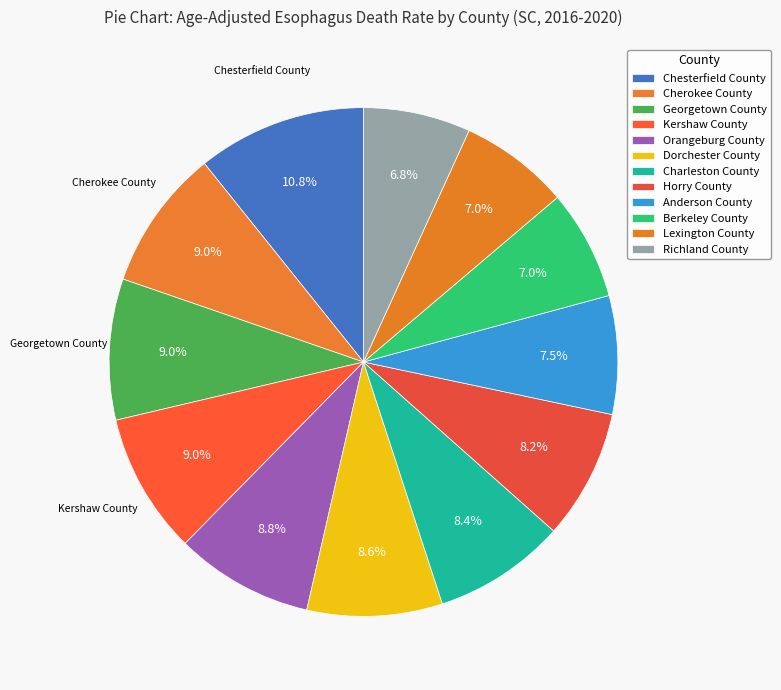

Approximately how many times larger is the value at Orangeburg County compared to Horry County?

1.1